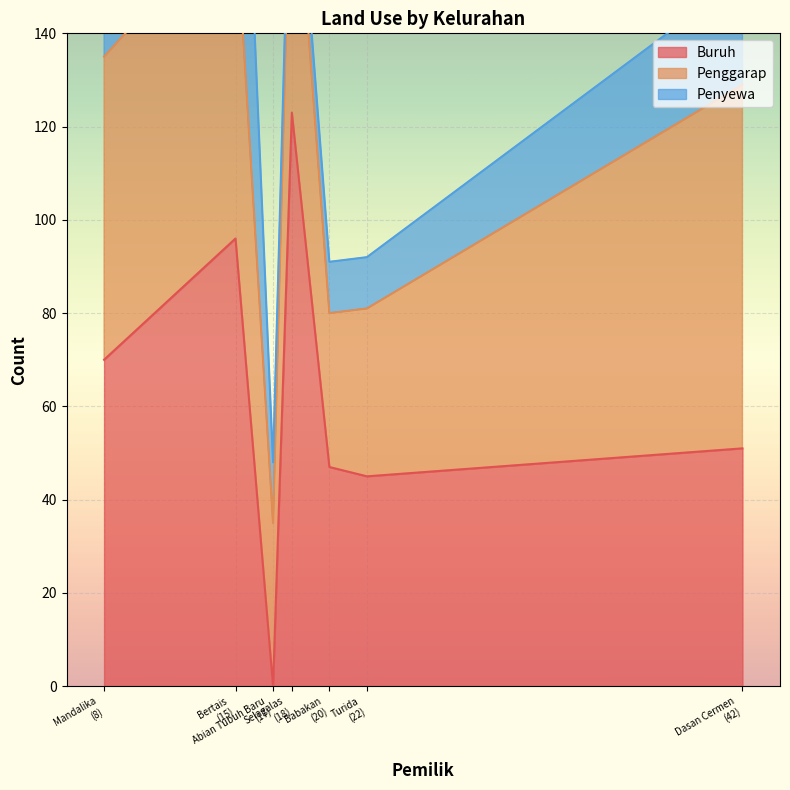

How many categories are shown in the chart?

7